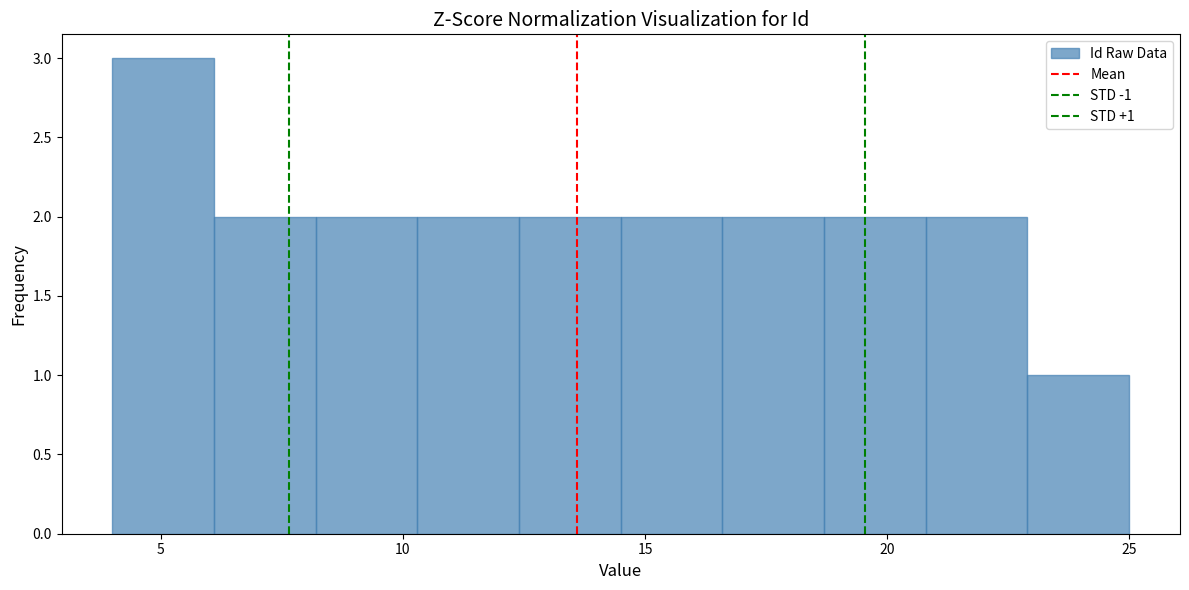

Over which range of the x-axis is the bar tallest?

4.0 to 6.1